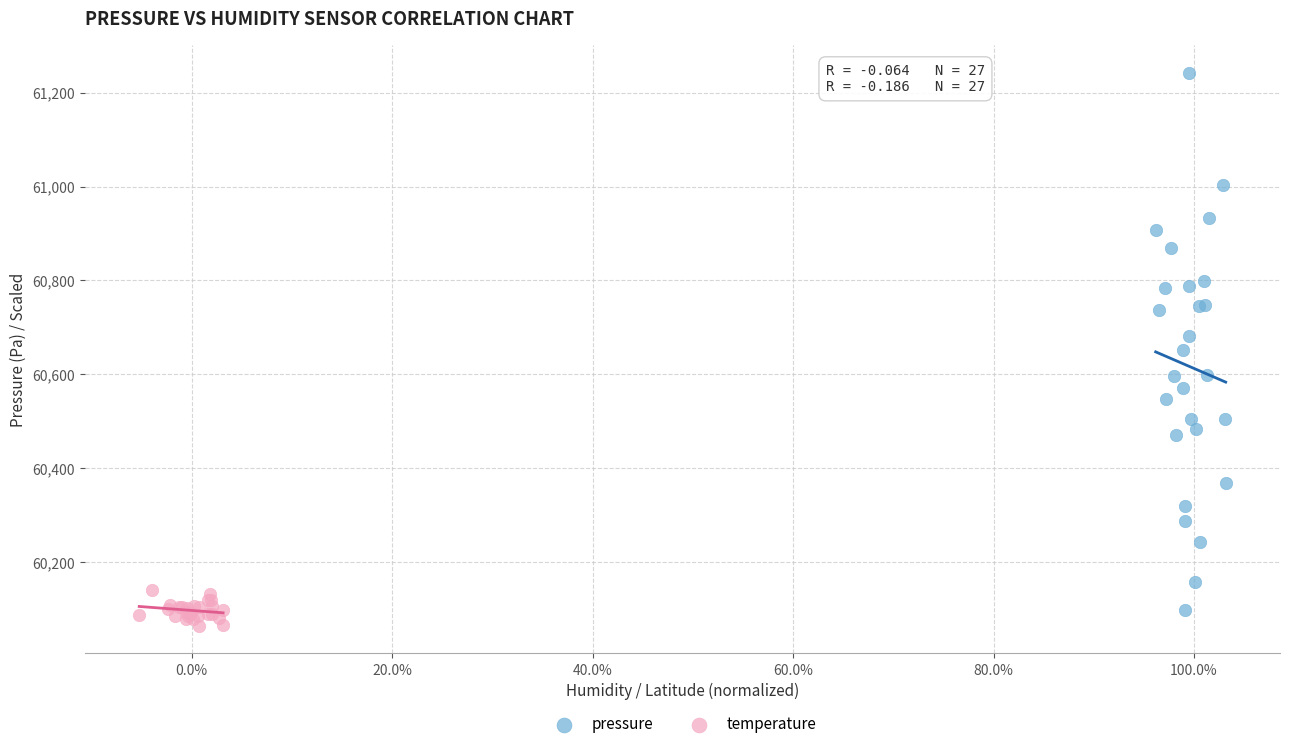

Which series reaches the maximum Y coordinate?

pressure